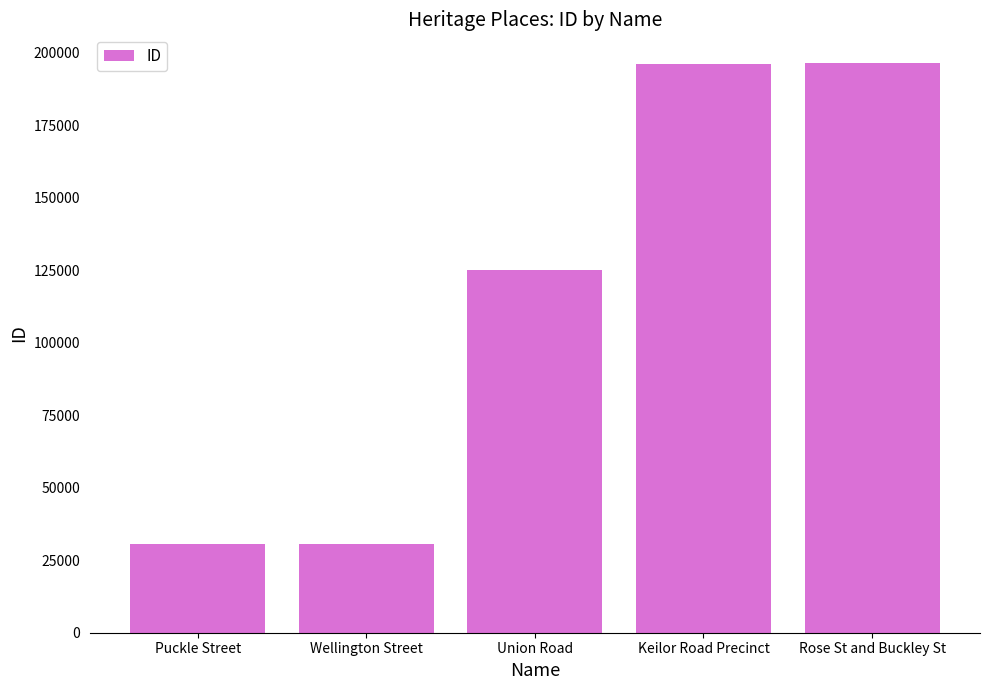

What value does the data have at Rose St and Buckley St?

196449